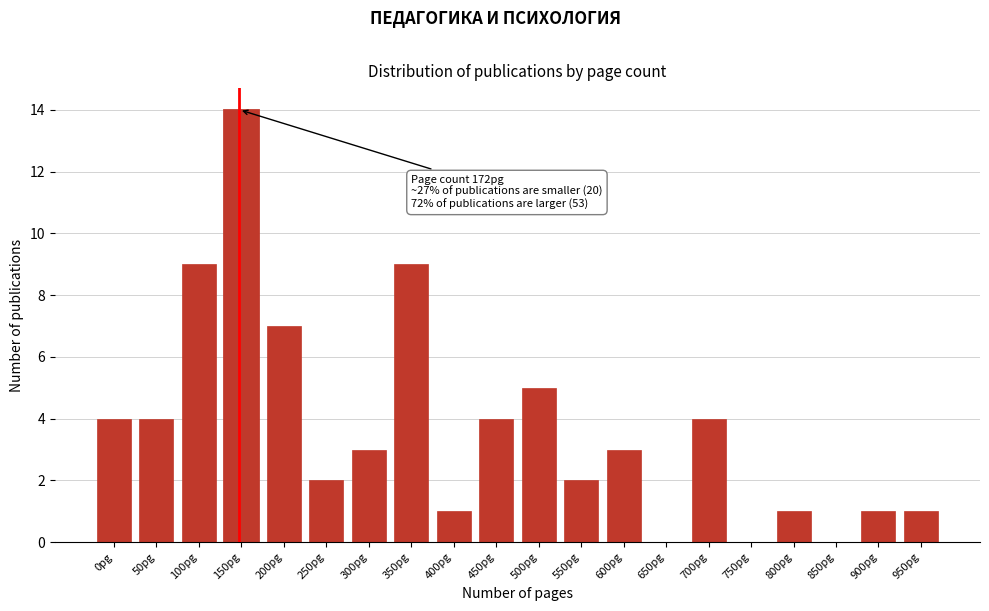

Reading left to right, what are all the values shown in this chart?

0pg=4	50pg=4	100pg=9	150pg=14	200pg=7	250pg=2	300pg=3	350pg=9	400pg=1	450pg=4	500pg=5	550pg=2	600pg=3	650pg=0	700pg=4	750pg=0	800pg=1	850pg=0	900pg=1	950pg=1